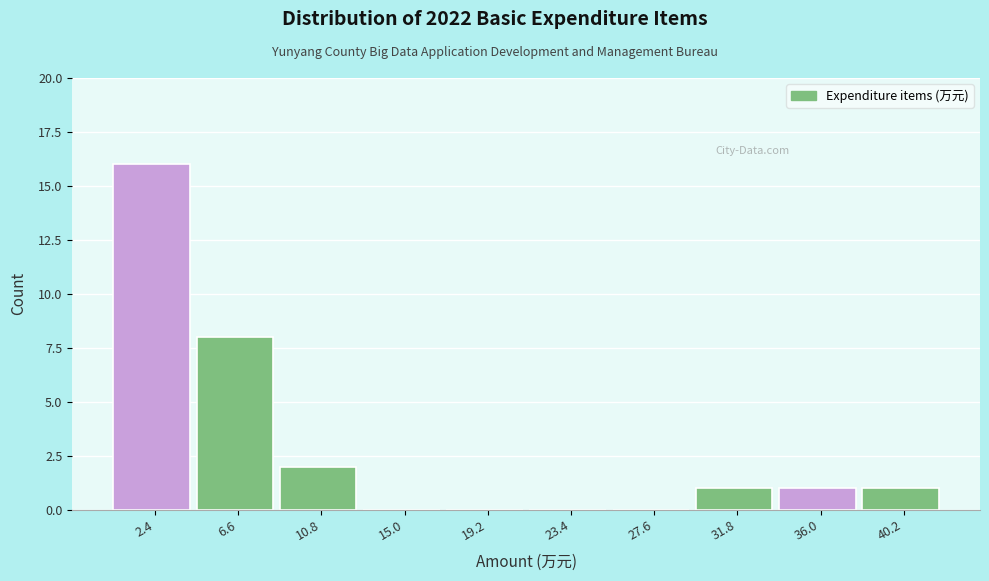

Reading left to right, transcribe this chart: for each bar, give the range it covers on the x-axis and its height. Neither the bar edges nor the heights are printed on the chart, so give them approximately, as read against the axes.

0.5 to 4.5: 16
4.5 to 8.5: 8
8.5 to 13.0: 2
13.0 to 17.0: 0
17.0 to 21.5: 0
21.5 to 25.5: 0
25.5 to 29.5: 0
29.5 to 34.0: 1
34.0 to 38.0: 1
38.0 to 42.5: 1